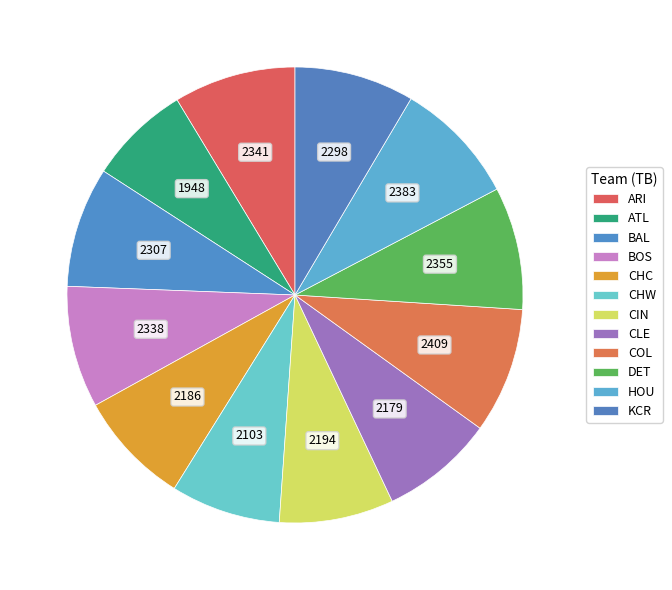

Is there a majority slice in this chart?

No